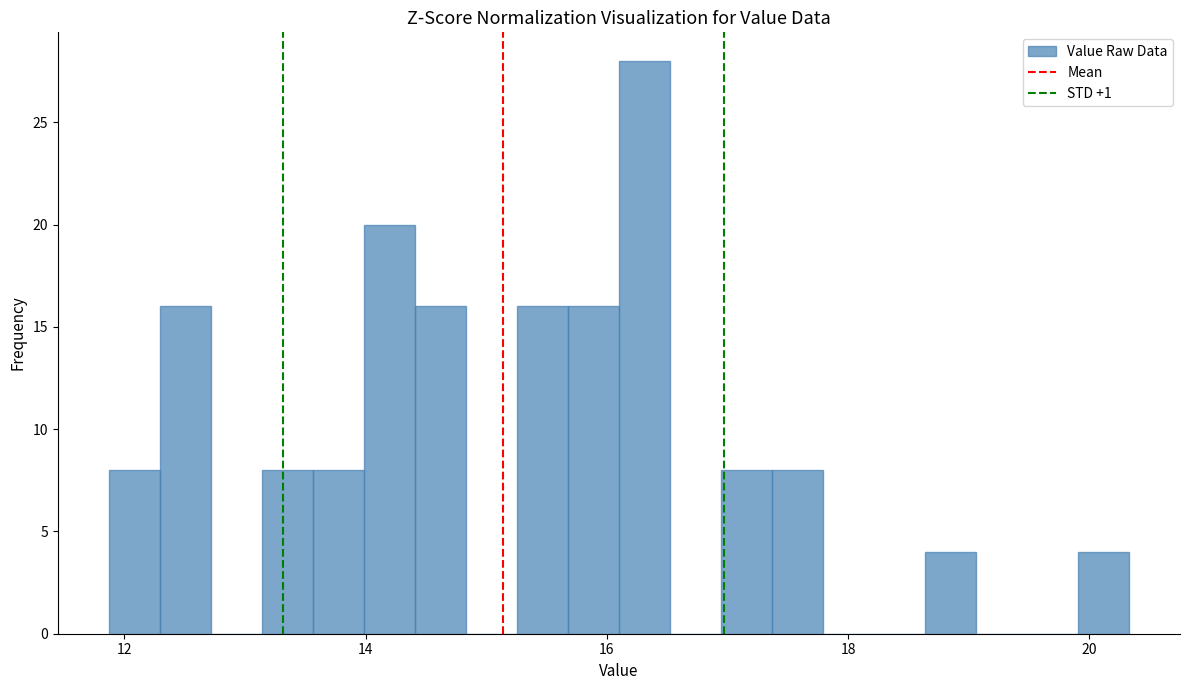

Around what value on the x-axis is the tallest bar? Give the approximate position of its centre, as read against the axis.

16.4